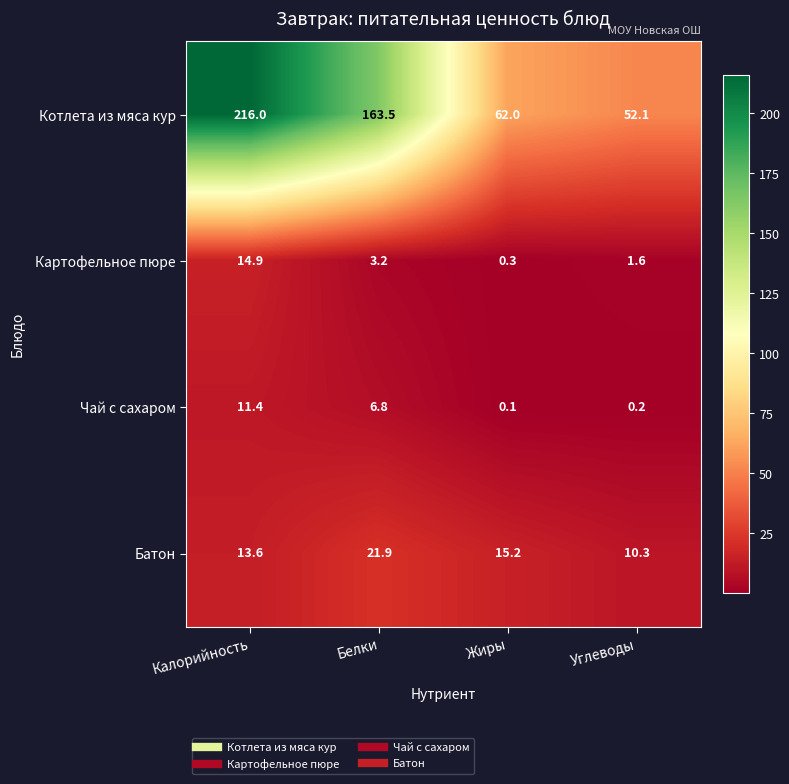

How many distinct data groups are displayed?

4